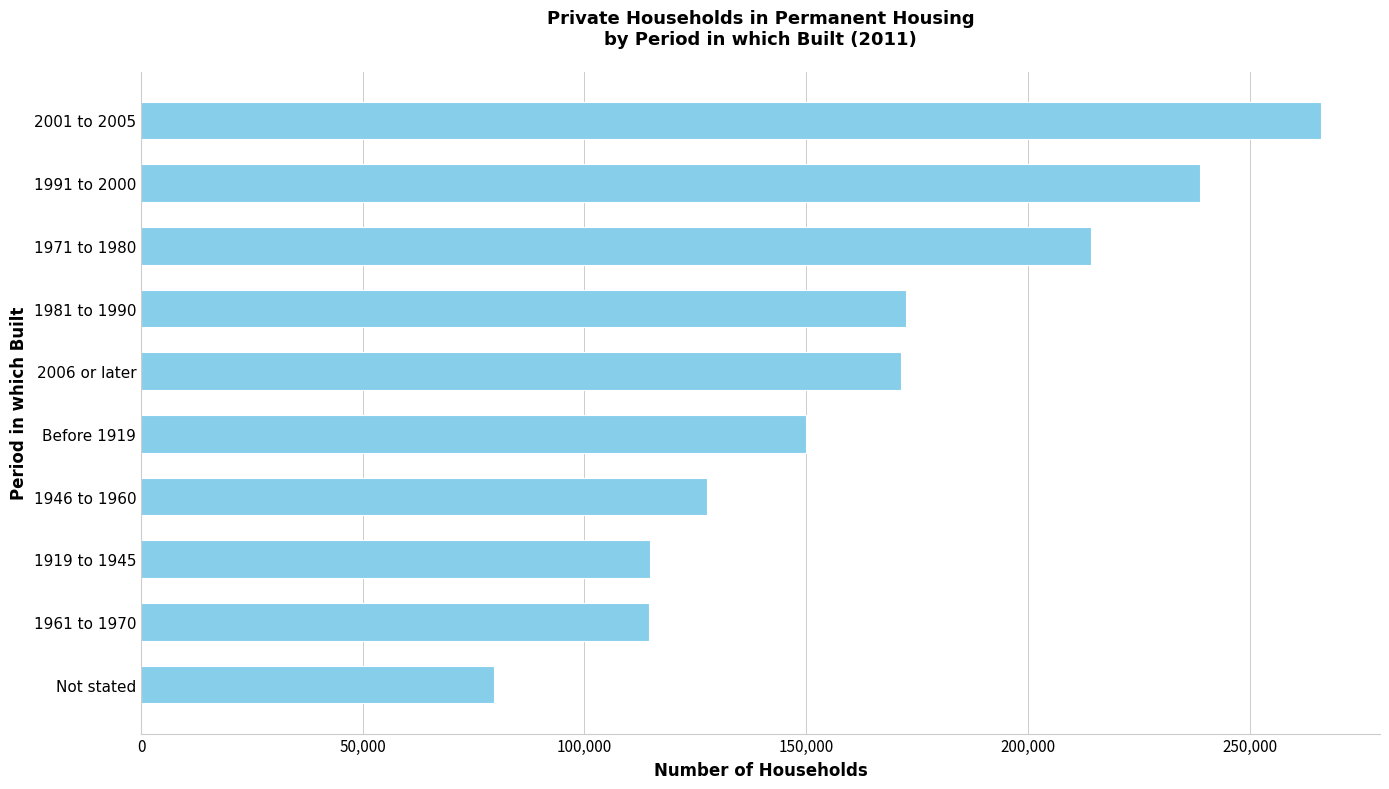

What is the difference between the maximum and minimum values?

186500